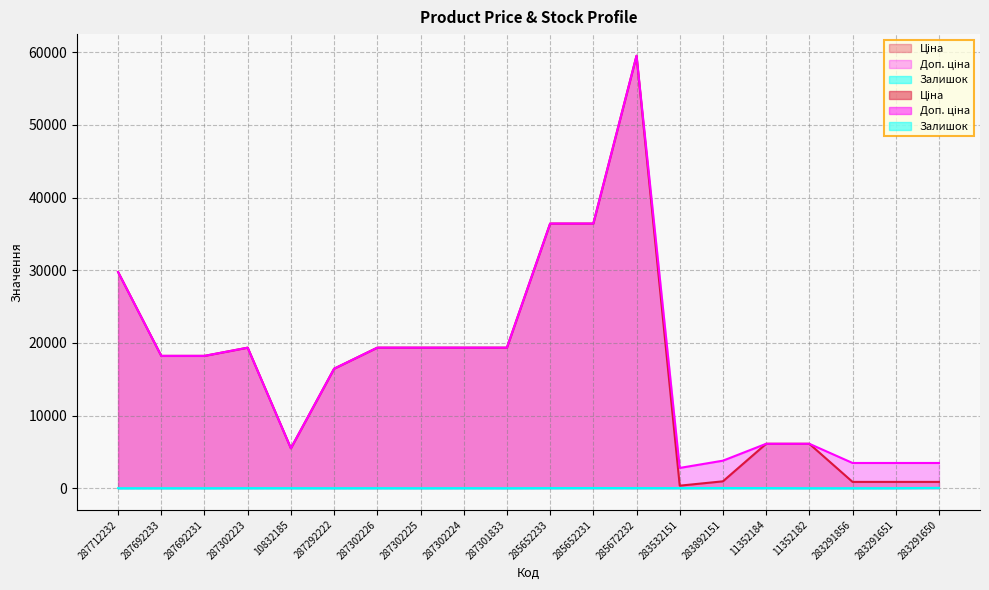

What is the maximum value shown in the chart?

59523.0